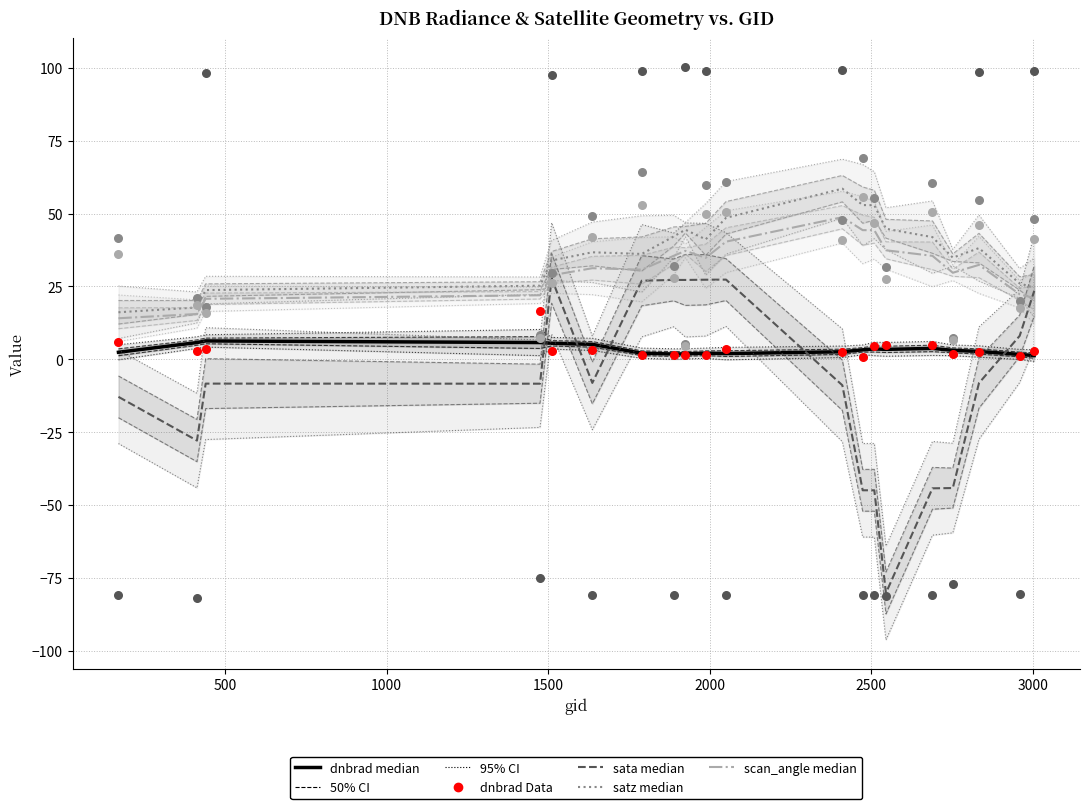

Which series contains the highest Y value?

sata